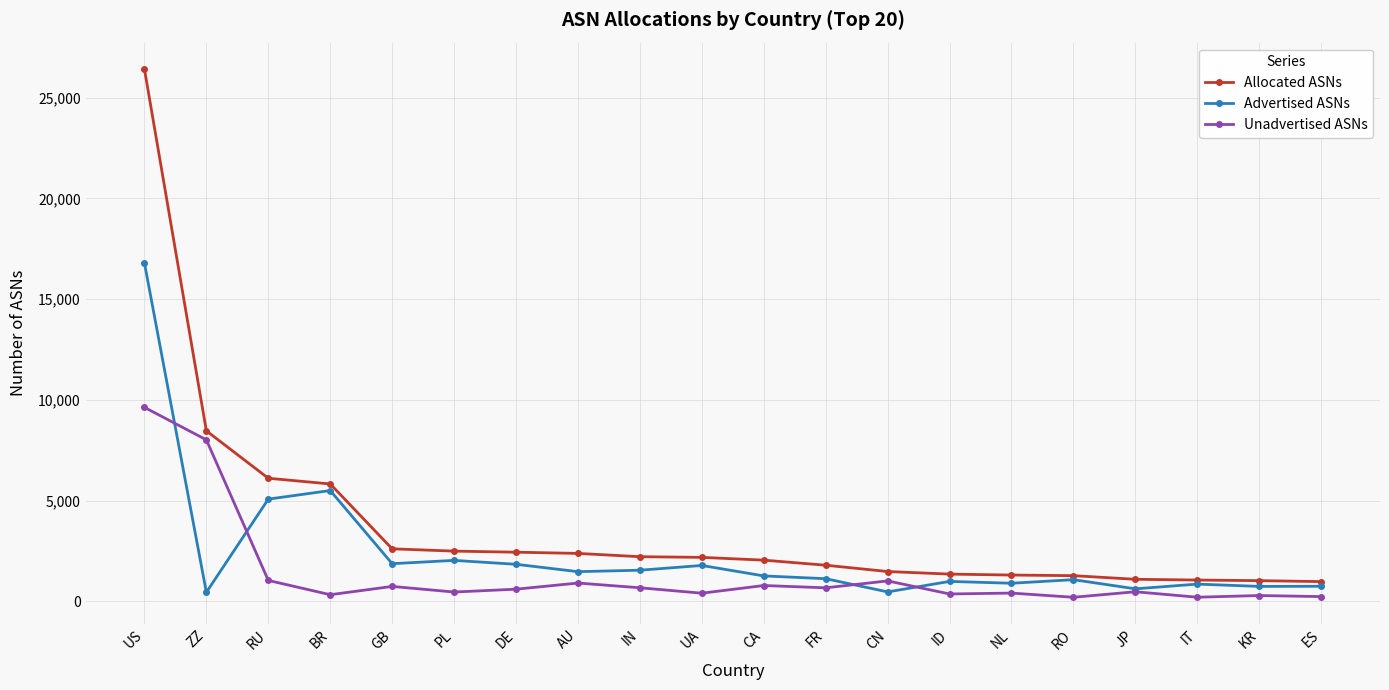

Between US and BR, which series saw the biggest shift?

Allocated ASNs